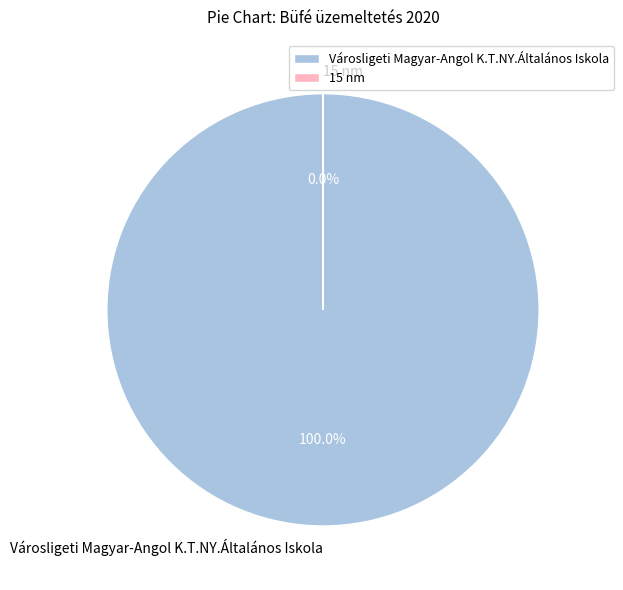

What is the largest slice in the pie chart?

Városligeti Magyar-Angol K.T.NY.Általános Iskola